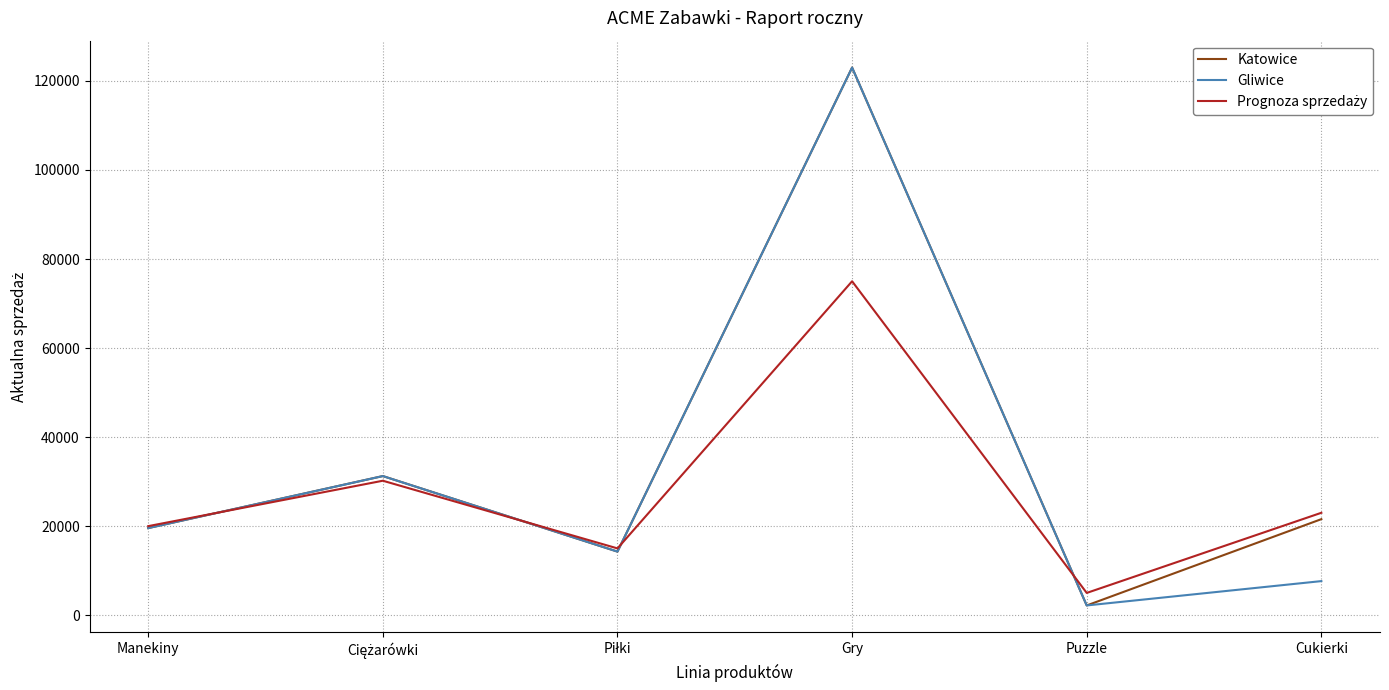

Is it true that Gliwice equals 192013 at Gry?

False